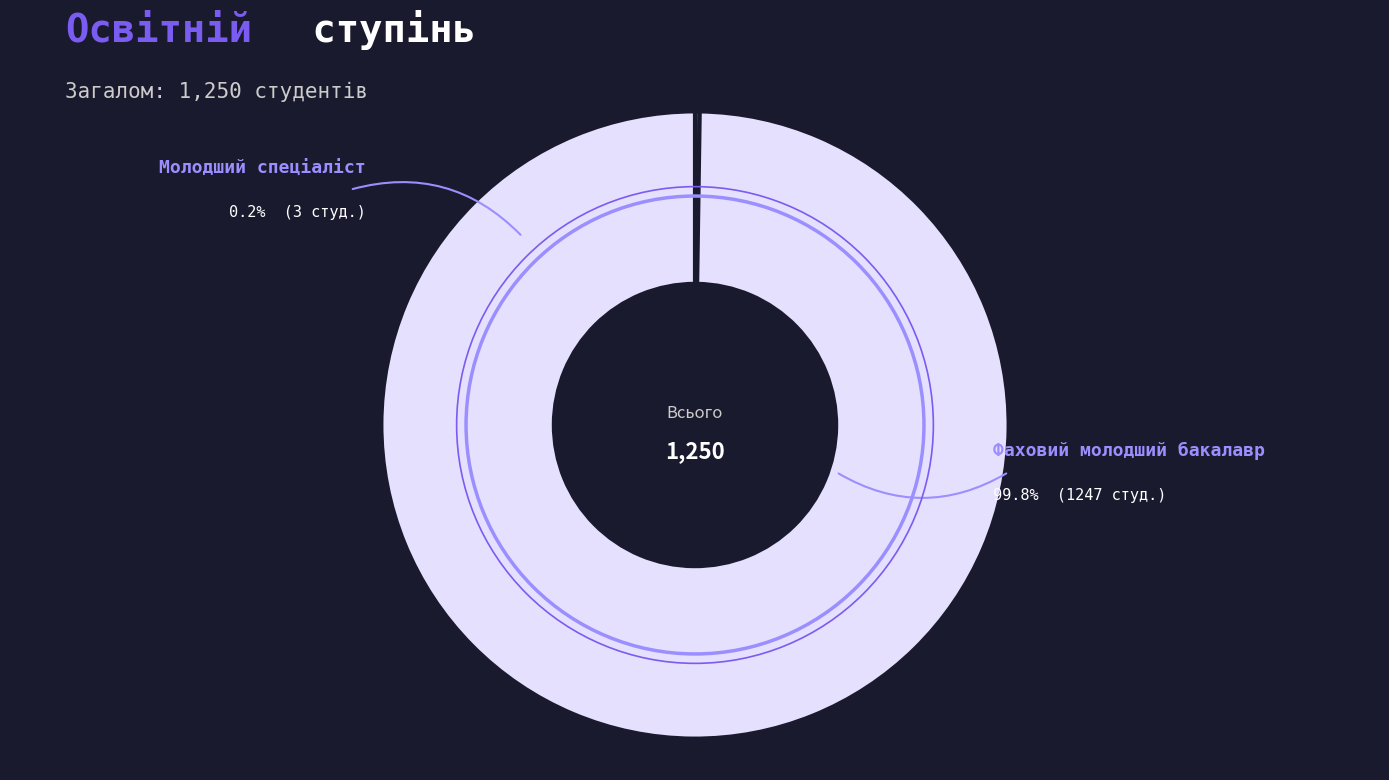

What is the largest slice in the pie chart?

Фаховий молодший бакалавр